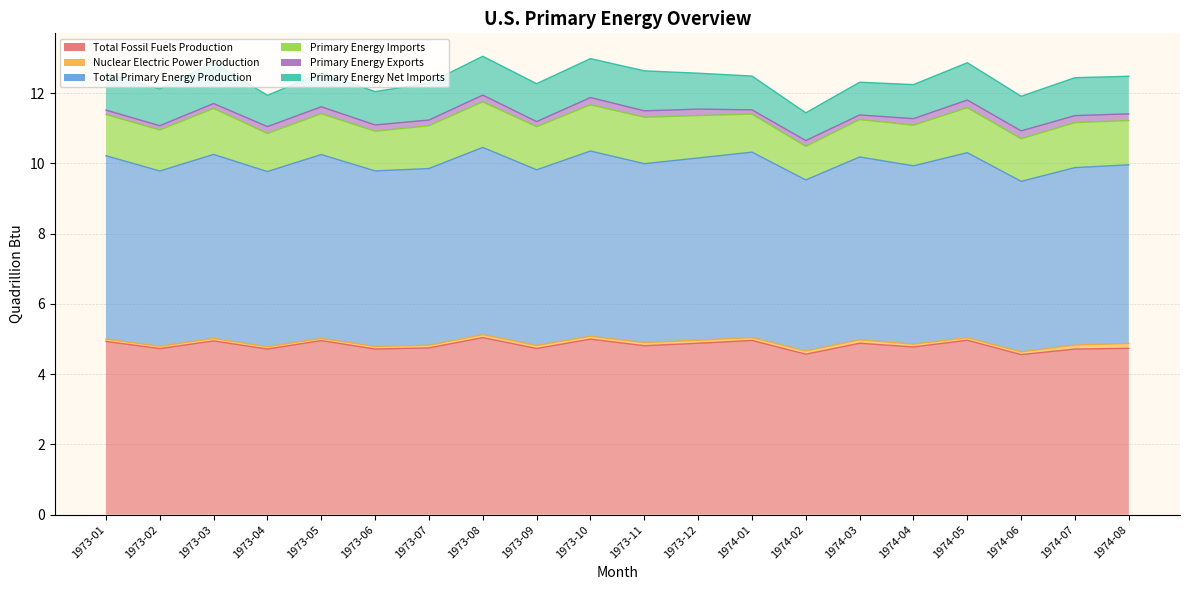

What is the sum of all Primary Energy Exports values?

3.5